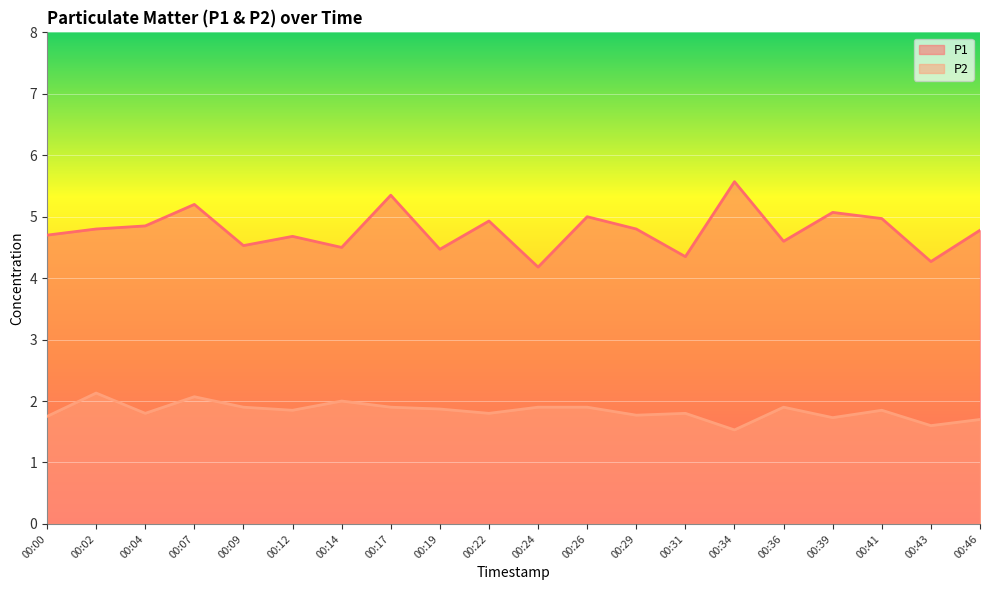

What is the highest value of the P1 series?

5.6